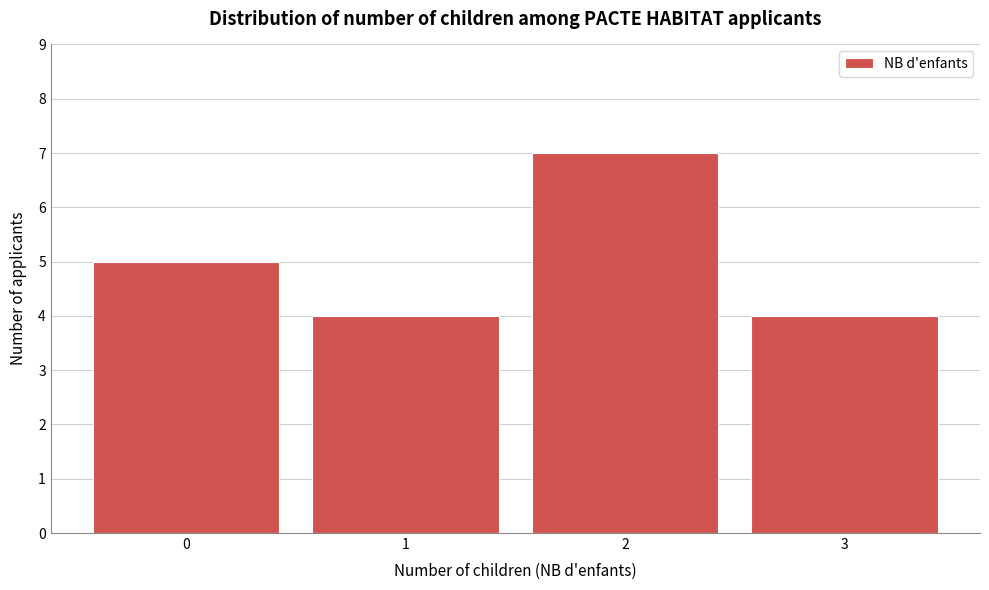

Reading left to right, transcribe all the data shown in this chart.

5	4	7	4